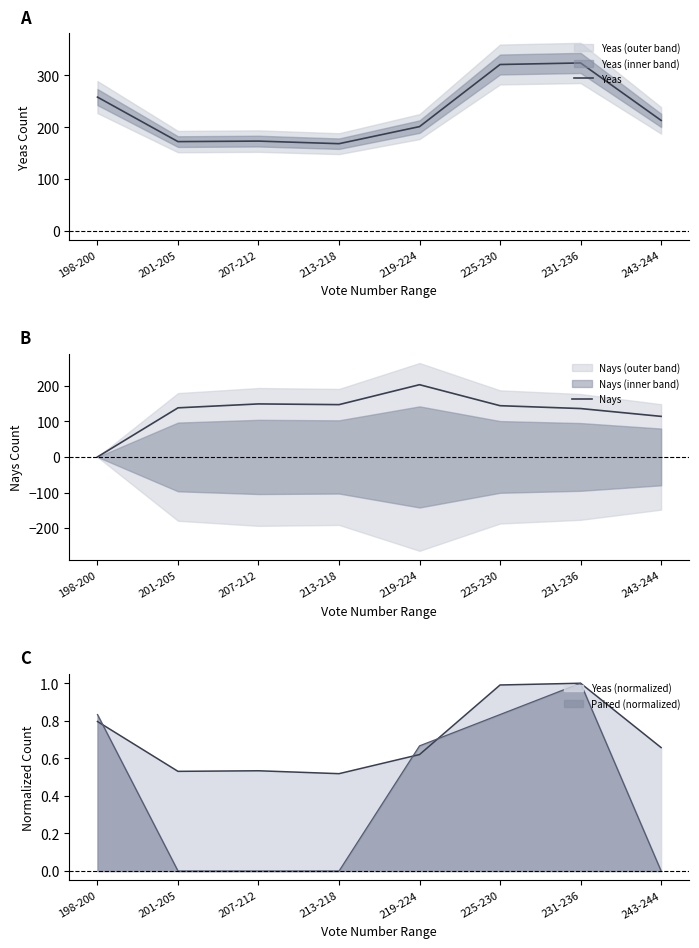

Count the number of categories in the chart.

8